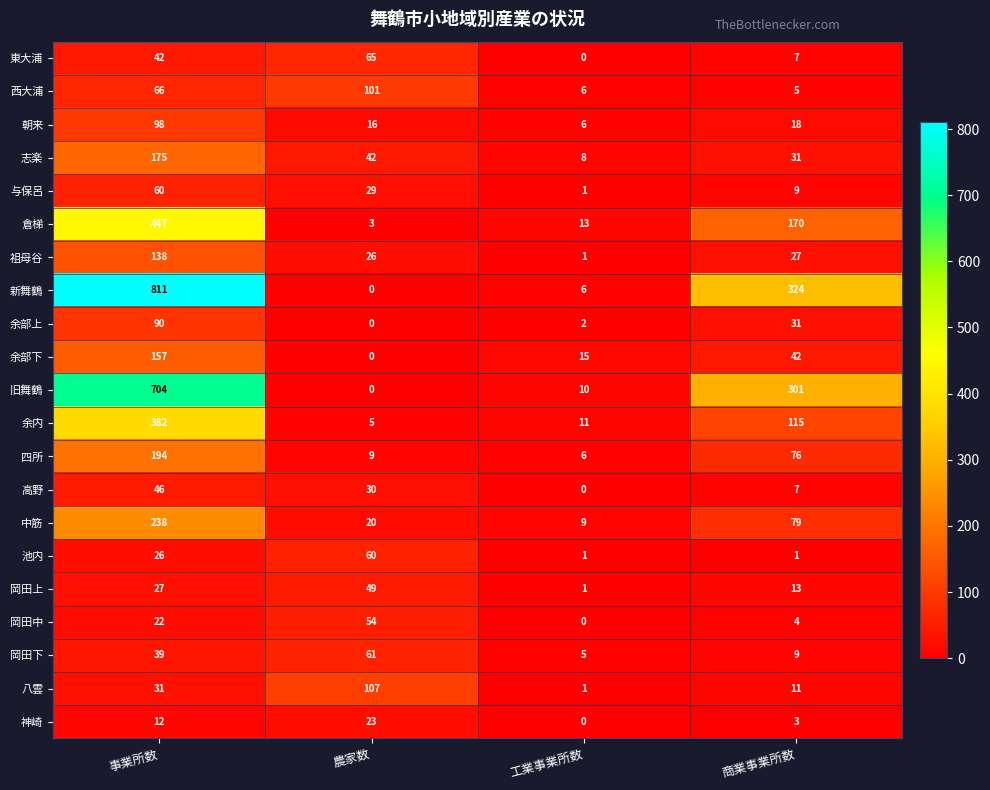

How many data points does each series have?

4